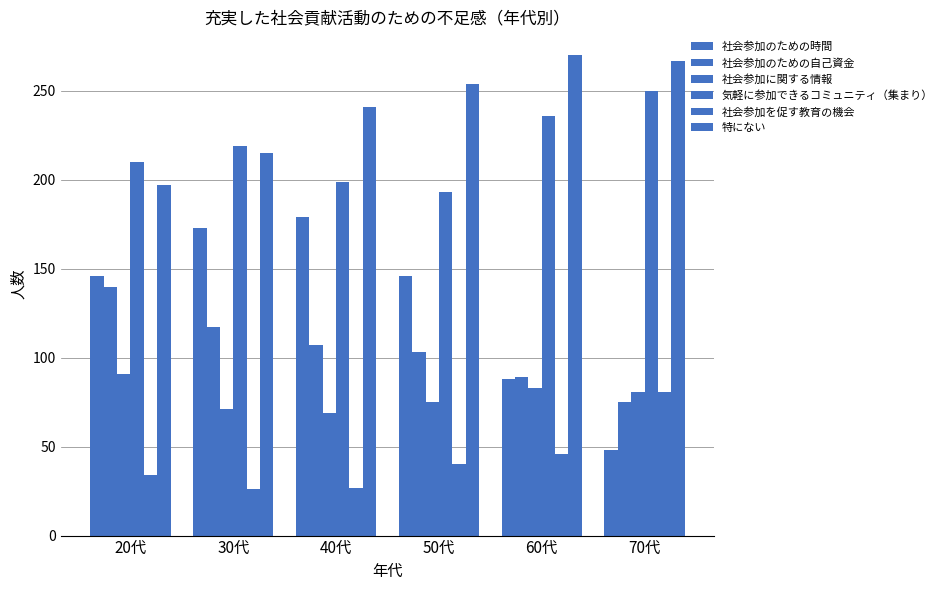

How many categories are shown in the chart?

6